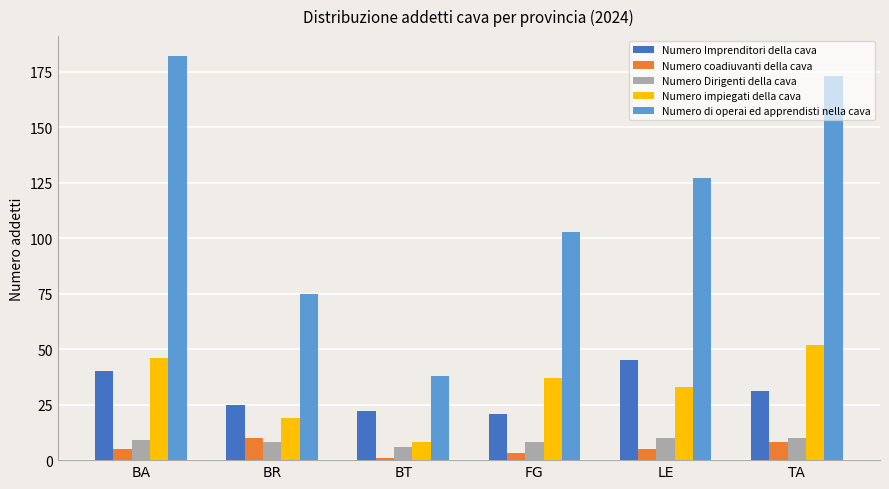

What is the maximum value shown in the chart?

182